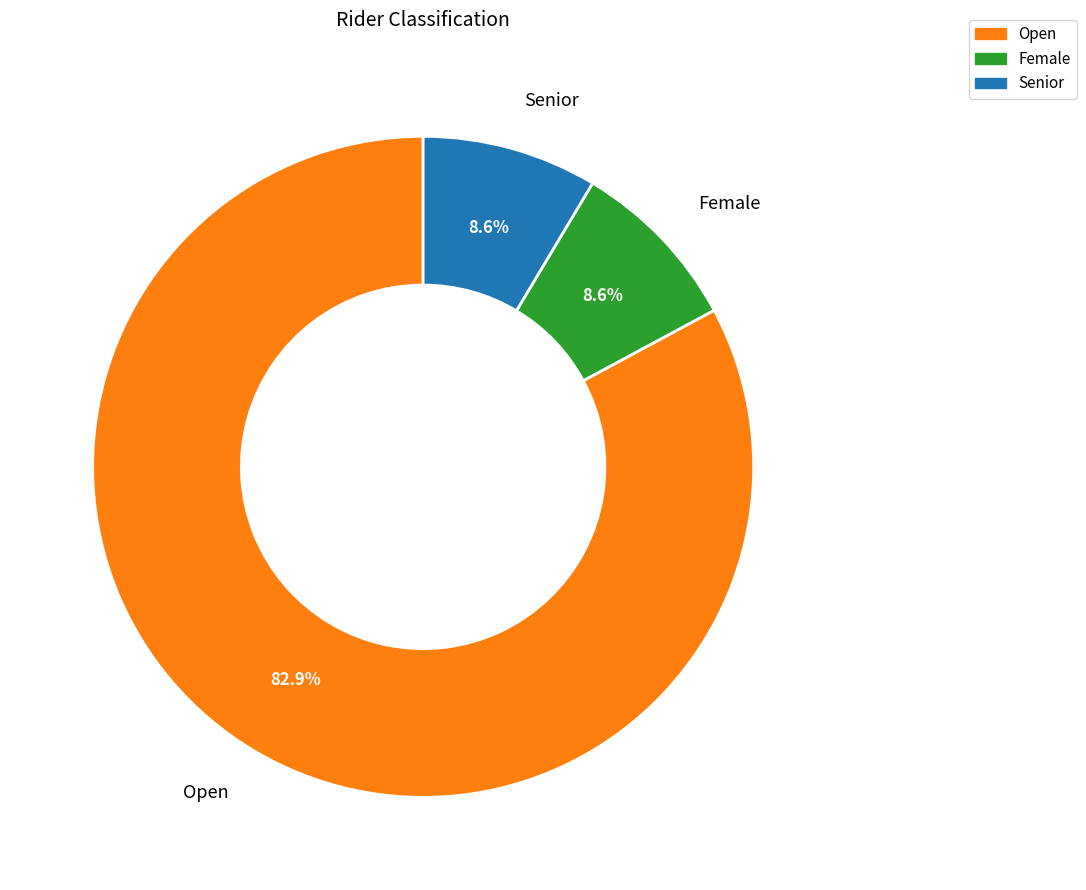

To the nearest percent, what is the difference between the Female and Open slice percentages?

74%